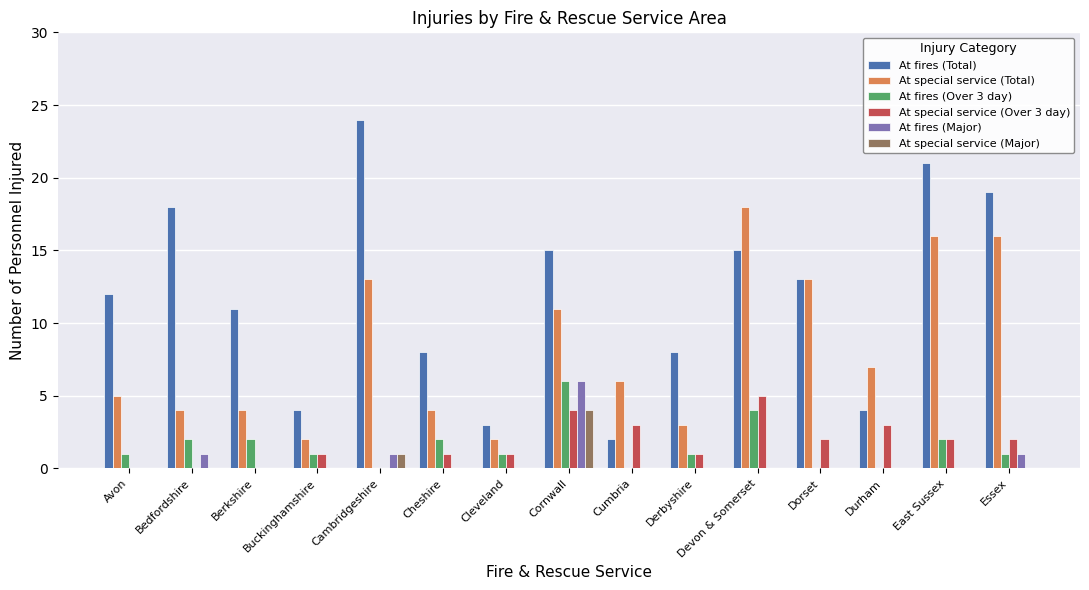

Is the value of At fires (Total) at Essex greater than the value of At special service (Total) at Bedfordshire?

Yes